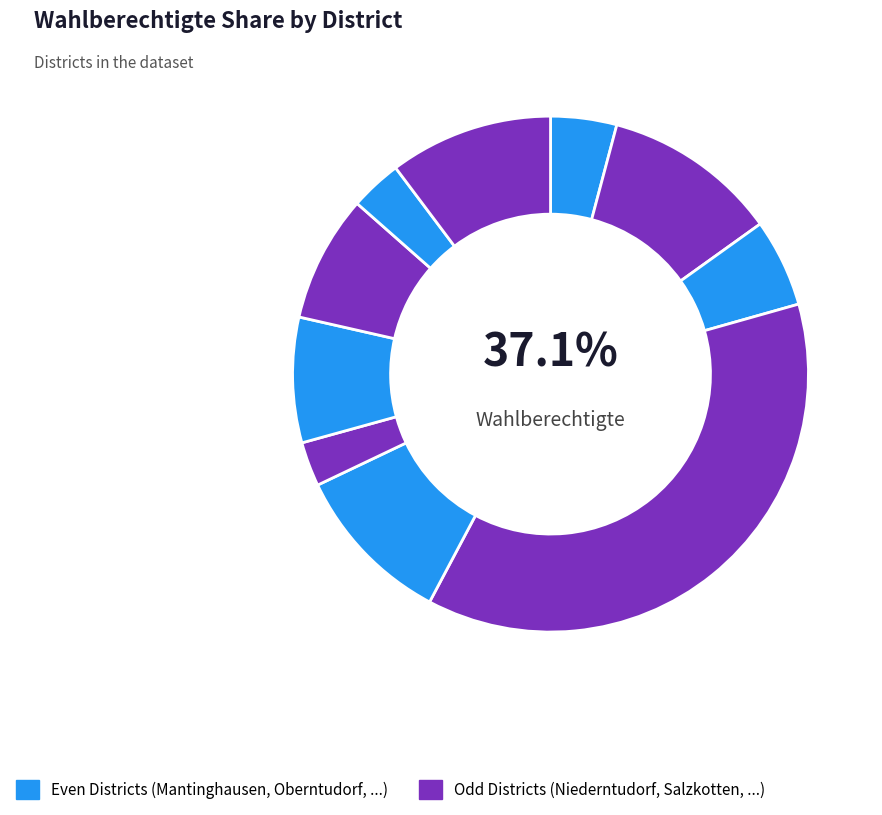

Combined, what portion of the pie is Niederntudorf and Verlar?

14.2%